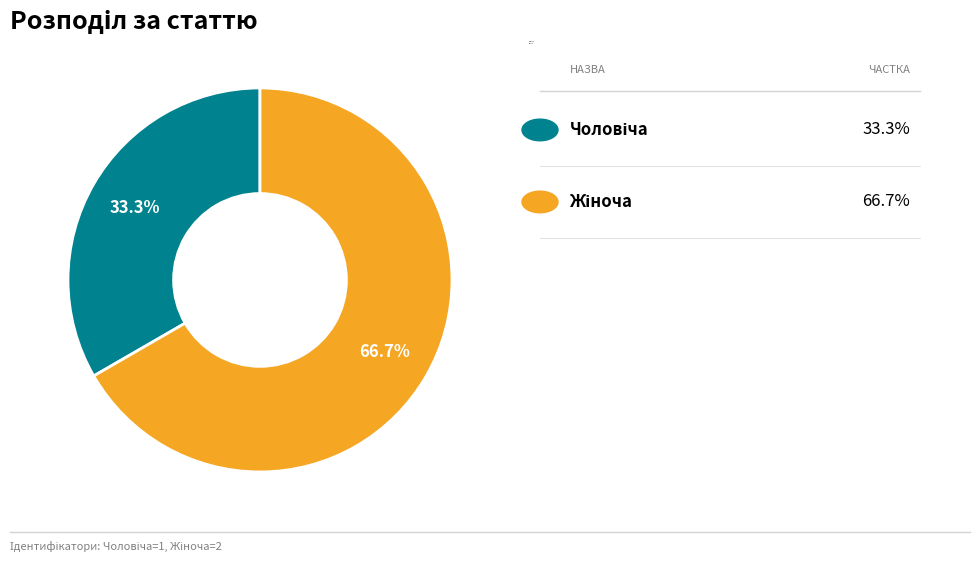

What is the largest slice in the pie chart?

Жіноча